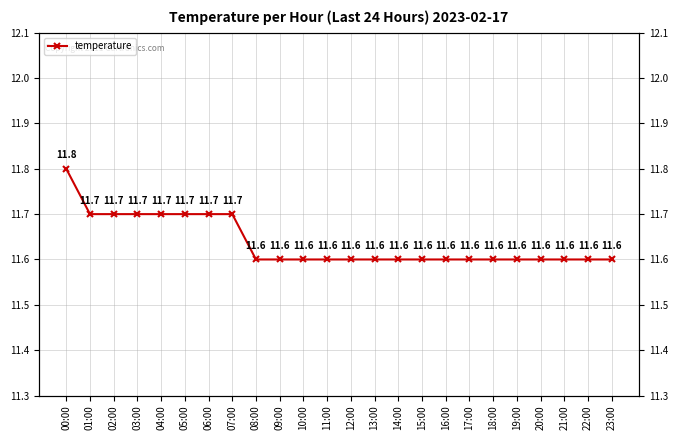

Reading left to right, transcribe all the data shown in this chart.

00:00=11.8	01:00=11.7	02:00=11.7	03:00=11.7	04:00=11.7	05:00=11.7	06:00=11.7	07:00=11.7	08:00=11.6	09:00=11.6	10:00=11.6	11:00=11.6	12:00=11.6	13:00=11.6	14:00=11.6	15:00=11.6	16:00=11.6	17:00=11.6	18:00=11.6	19:00=11.6	20:00=11.6	21:00=11.6	22:00=11.6	23:00=11.6